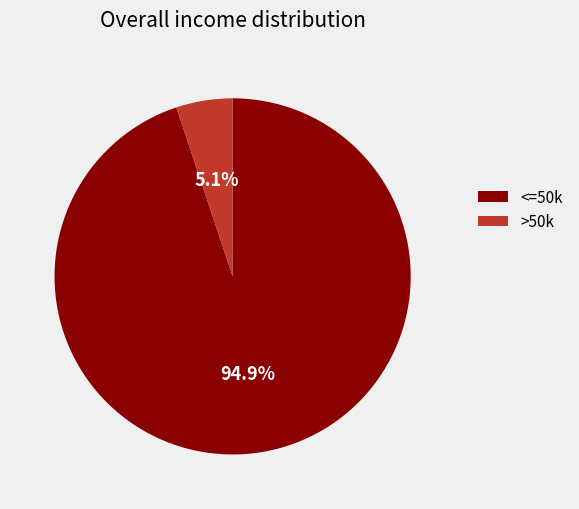

Does any single category account for the majority?

Yes